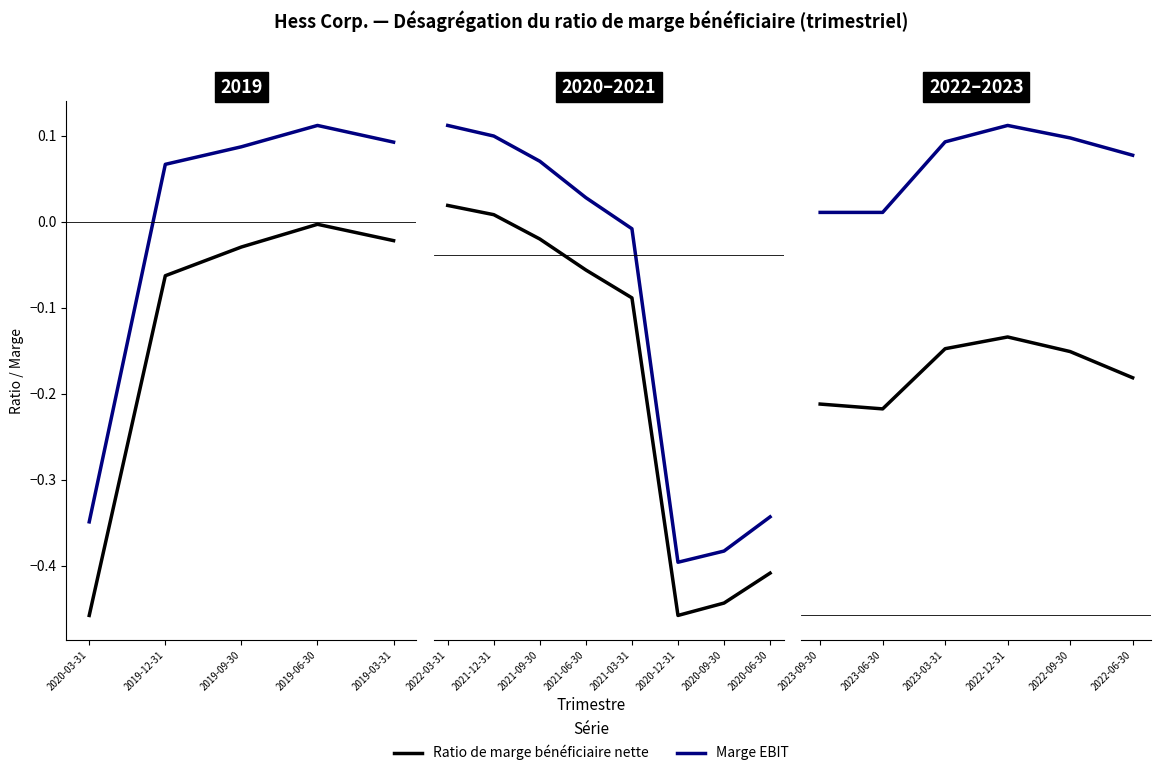

Rank the series at 2023-03-31 from highest to lowest value.

Marge EBIT, Ratio de marge bénéficiaire nette